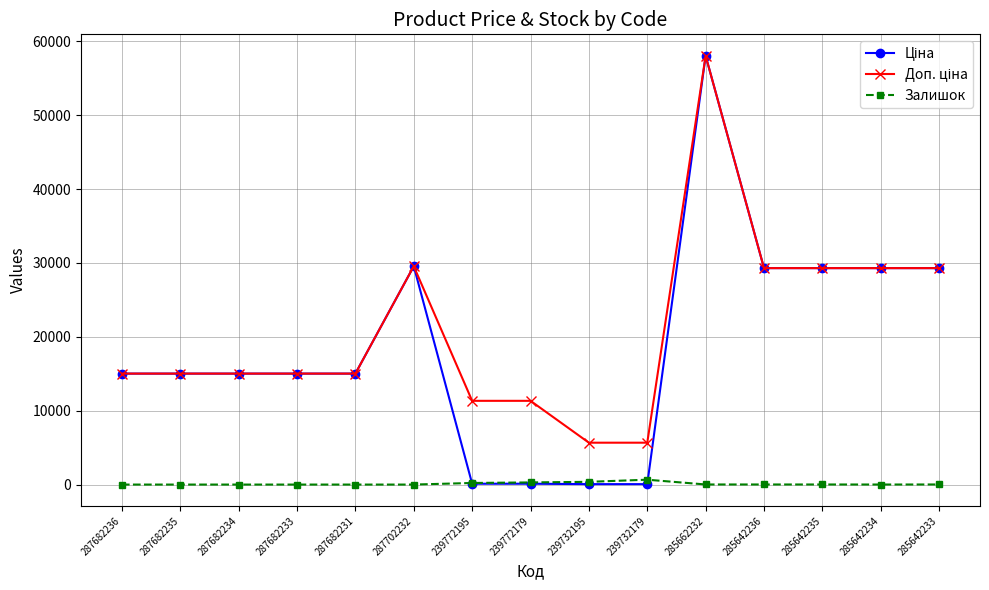

Is this an area chart (filled region under the line)?

No